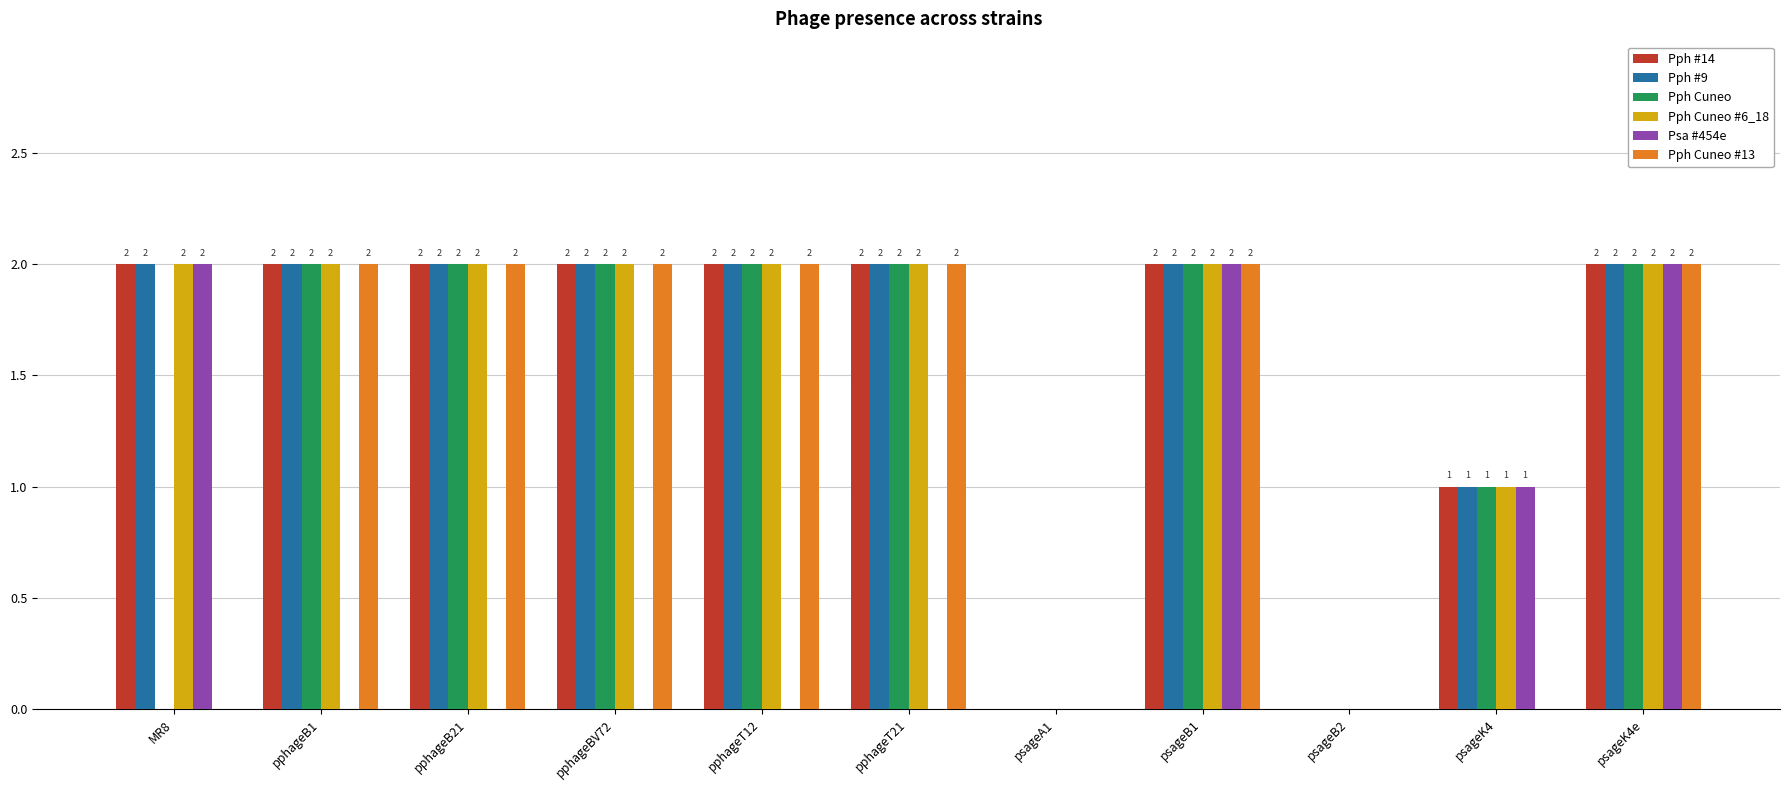

What are all the series names shown in the legend?

Pph #14, Pph #9, Pph Cuneo, Pph Cuneo #6_18, Psa #454e, Pph Cuneo #13